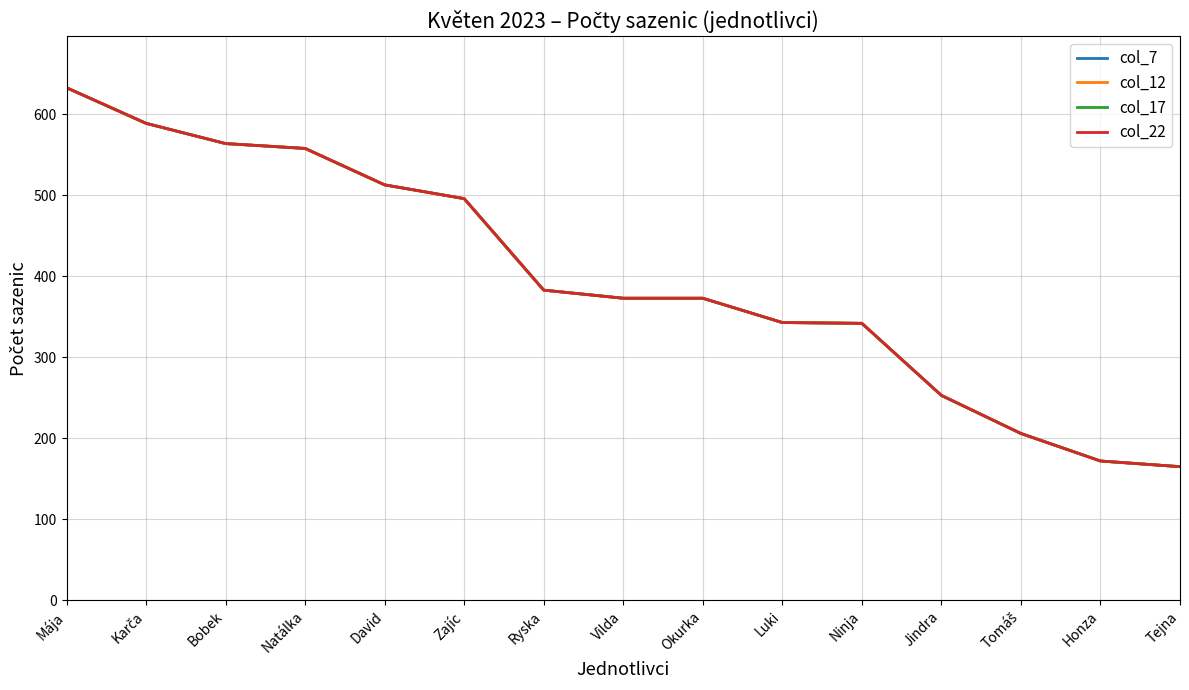

True or false: col_22 and col_17 cross at least once.

False